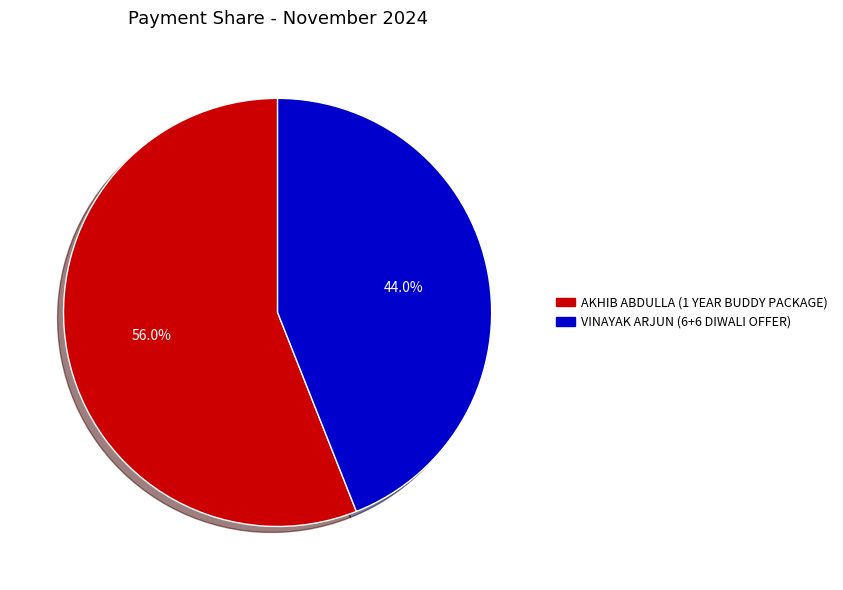

How many segments does this pie chart have?

2